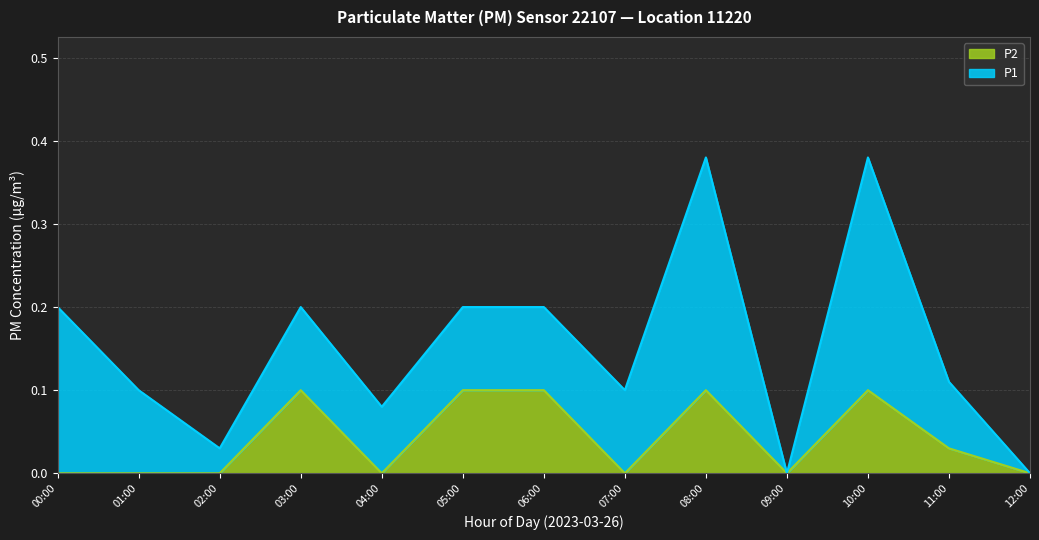

How many values are between 0 and 1?

13